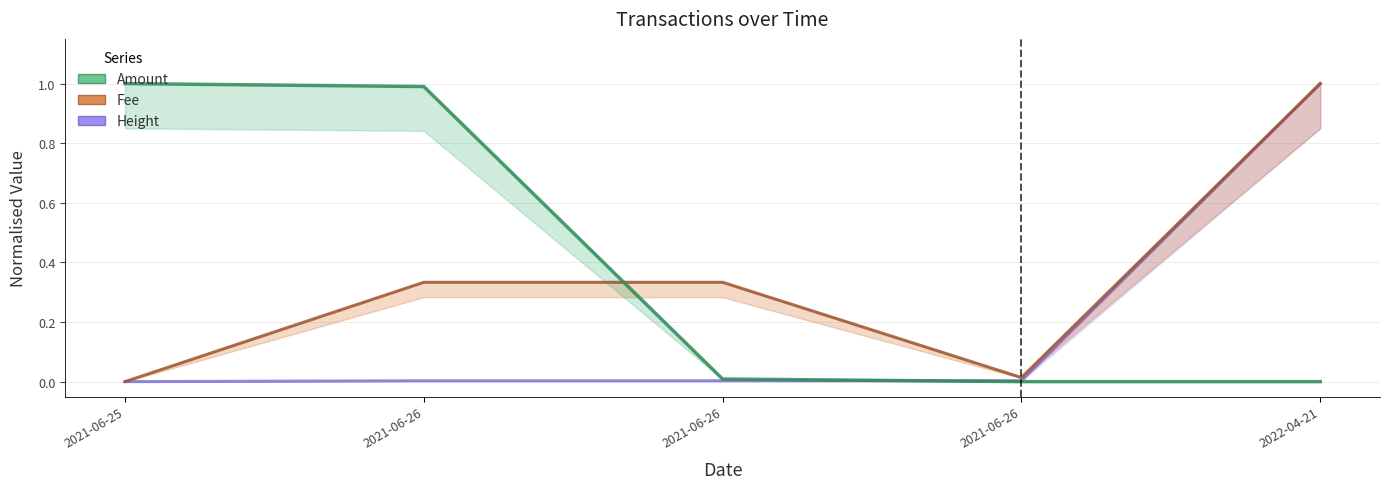

What is the difference between the second highest and minimum values in the Amount series?

1.0